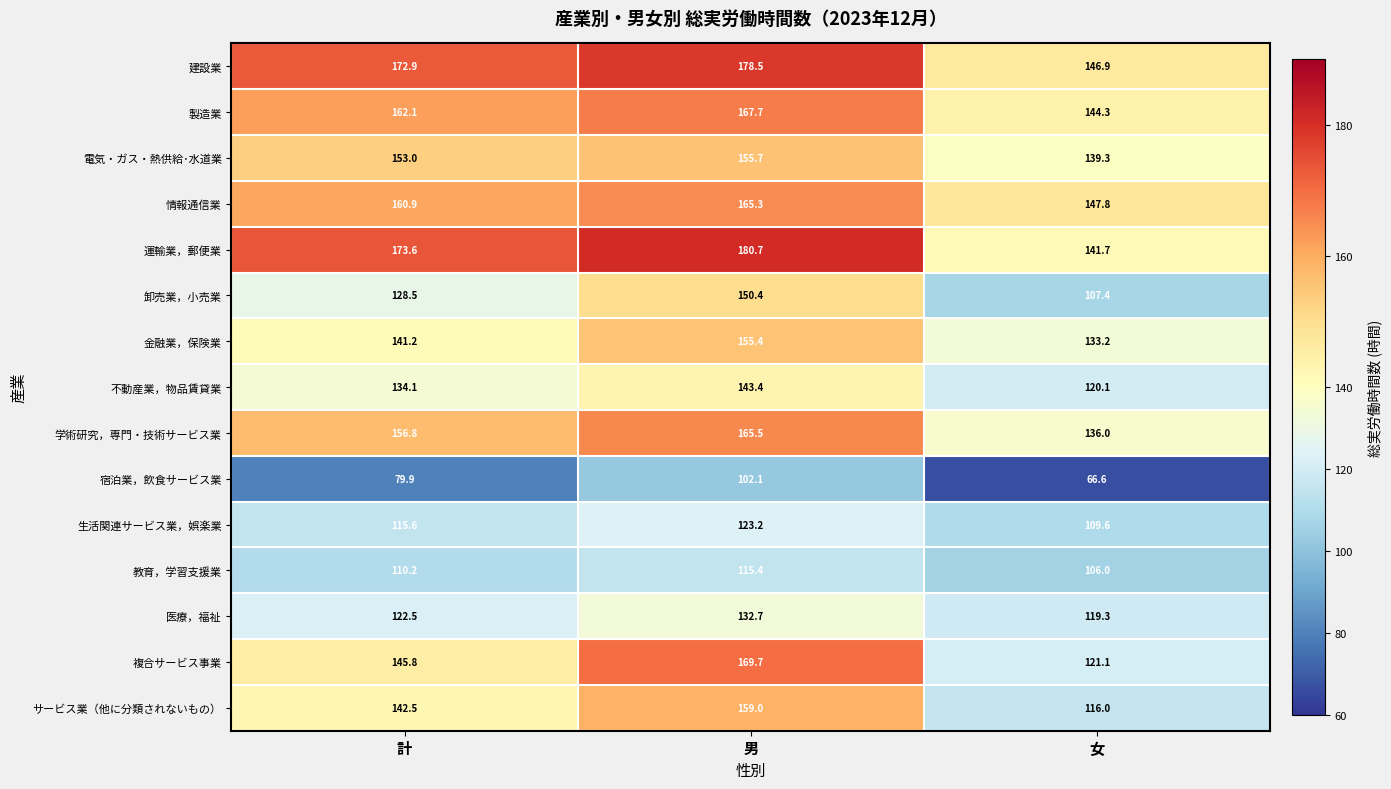

Which series has the widest spread of values?

複合サービス事業